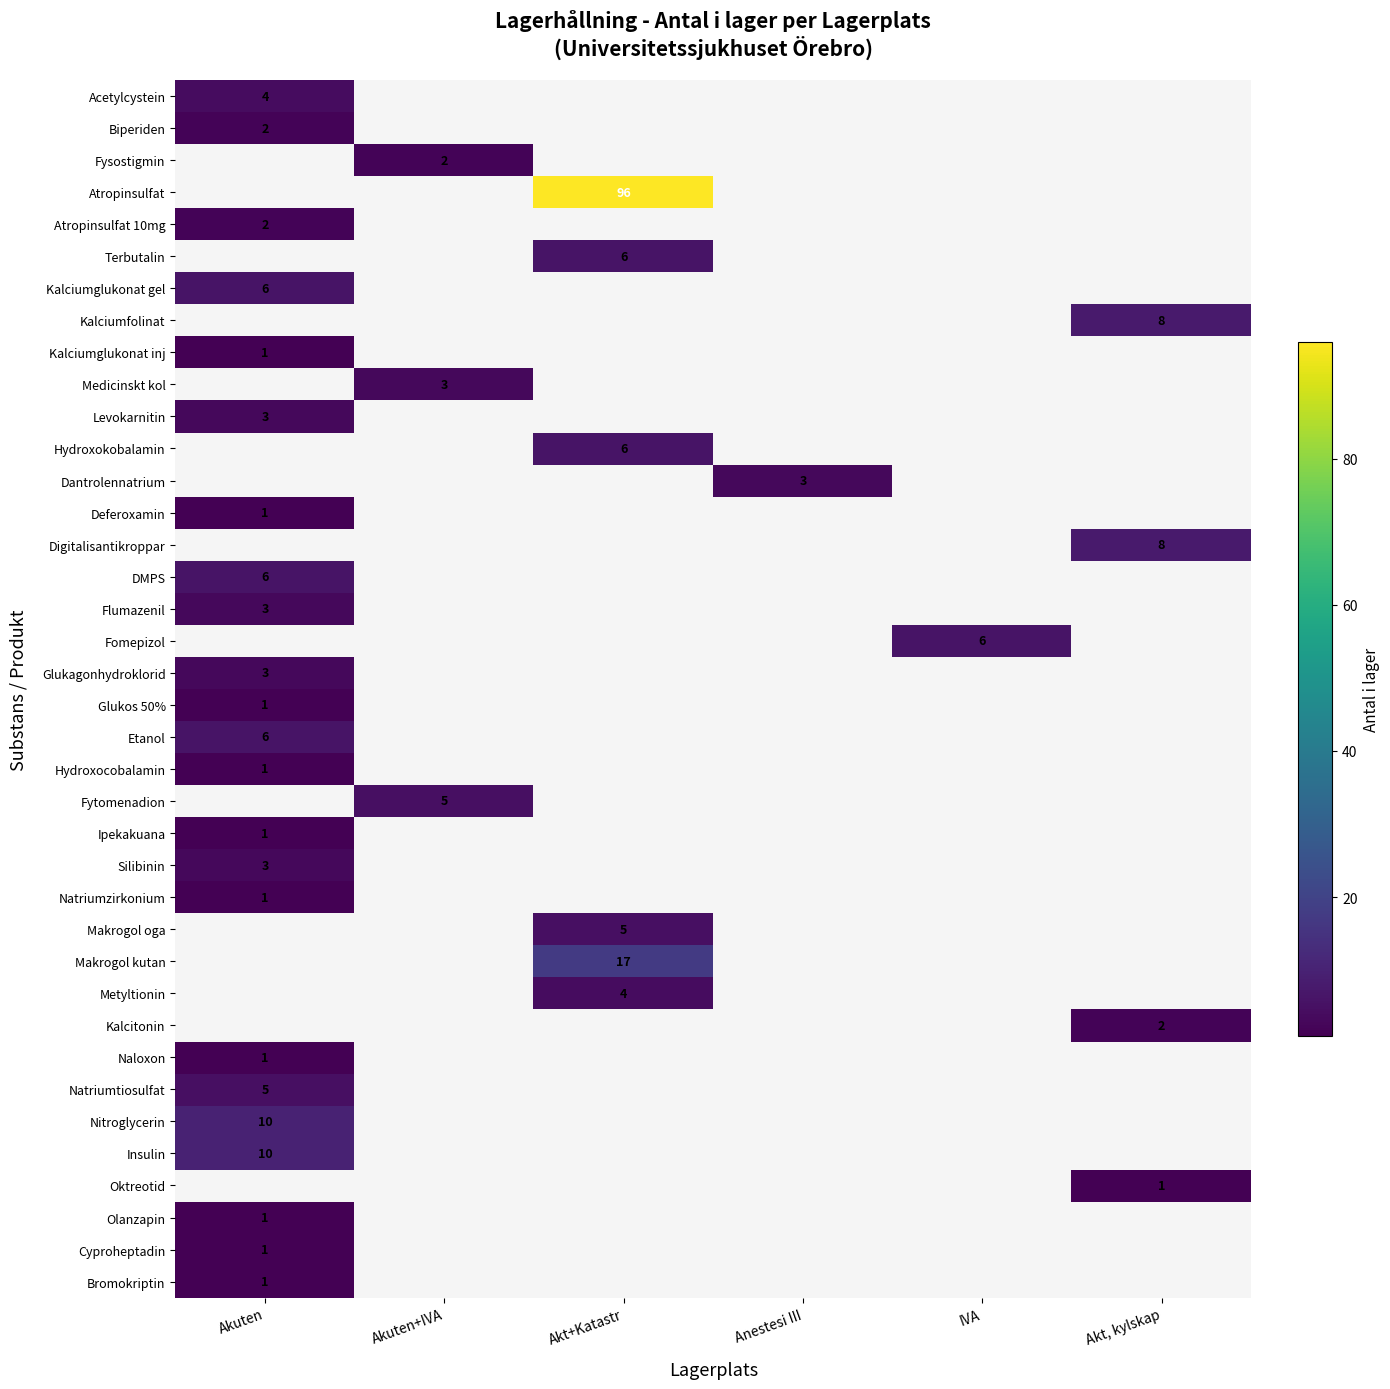

How many distinct data groups are displayed?

38